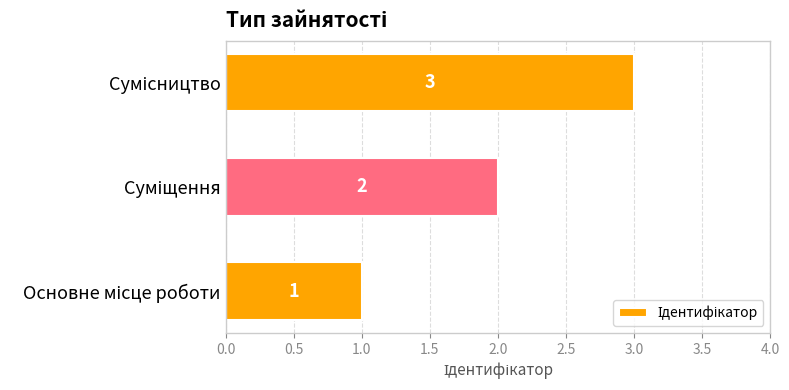

How many values are between 1 and 3?

3